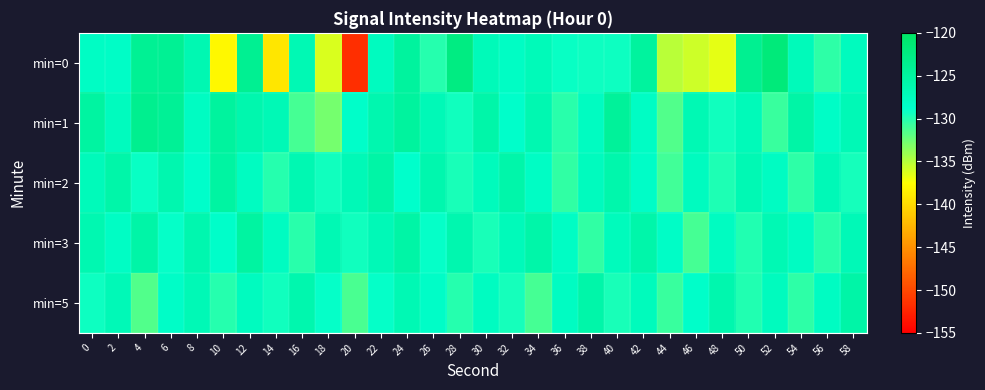

Reading left to right, list all the values displayed in this chart.

min=0: 0=-128.1	2=-128.3	4=-124.1	6=-124.0	8=-126.6	10=-138.0	12=-123.9	14=-139.2	16=-126.8	18=-136.2	20=-151.7	22=-127.8	24=-124.8	26=-130.1	28=-122.5	30=-127.1	32=-128.2	34=-127.2	36=-129.1	38=-129.3	40=-129.2	42=-124.8	44=-135.1	46=-135.8	48=-136.7	50=-123.7	52=-121.9	54=-127.4	56=-130.3	58=-127.6
min=1: 0=-125.1	2=-127.6	4=-123.6	6=-124.2	8=-128.0	10=-124.9	12=-126.2	14=-126.8	16=-131.1	18=-132.8	20=-128.5	22=-126.3	24=-124.9	26=-127.1	28=-129.3	30=-125.8	32=-128.7	34=-126.5	36=-130.2	38=-127.9	40=-124.6	42=-128.1	44=-131.5	46=-126.8	48=-129.4	50=-127.2	52=-130.8	54=-125.6	56=-128.3	58=-126.9
min=2: 0=-127.3	2=-125.8	4=-129.1	6=-126.4	8=-128.7	10=-125.2	12=-127.9	14=-130.1	16=-126.6	18=-129.3	20=-127.0	22=-125.5	24=-128.8	26=-126.2	28=-129.7	30=-127.4	32=-125.9	34=-128.2	36=-130.5	38=-127.6	40=-126.1	42=-128.4	44=-131.0	46=-127.7	48=-129.8	50=-126.7	52=-128.0	54=-130.3	56=-127.1	58=-129.5
min=3: 0=-126.5	2=-128.2	4=-125.7	6=-129.0	8=-126.3	10=-128.6	12=-125.1	14=-127.8	16=-130.2	18=-126.7	20=-129.4	22=-127.1	24=-125.6	26=-128.9	28=-126.4	30=-129.6	32=-127.3	34=-125.8	36=-128.1	38=-130.4	40=-127.5	42=-126.0	44=-128.3	46=-131.1	48=-127.8	50=-129.9	52=-126.8	54=-128.0	56=-130.2	58=-127.0
min=5: 0=-129.2	2=-127.0	4=-131.5	6=-128.4	8=-126.9	10=-130.0	12=-127.7	14=-129.4	16=-126.2	18=-128.9	20=-131.3	22=-129.0	24=-126.7	26=-128.4	28=-130.1	30=-127.8	32=-129.5	34=-131.2	36=-128.0	38=-125.8	40=-129.7	42=-127.4	44=-130.8	46=-128.5	48=-126.2	50=-129.9	52=-127.6	54=-130.3	56=-128.0	58=-125.7